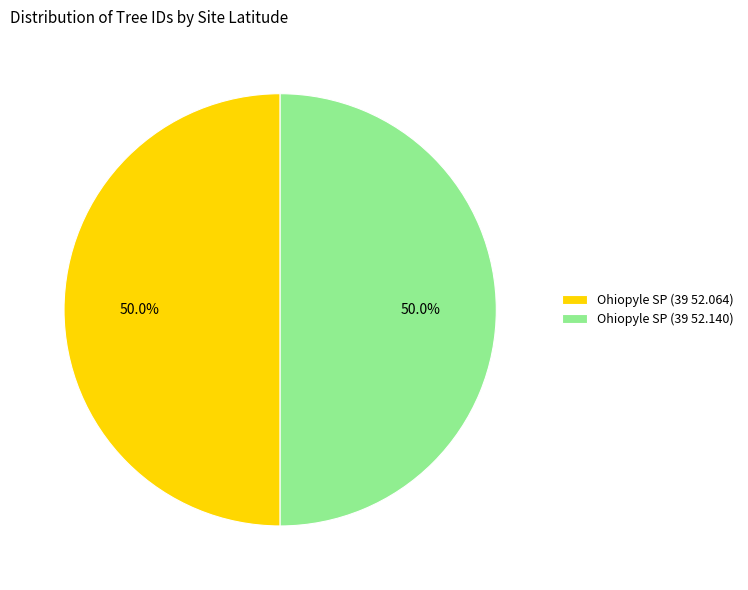

True or false: Ohiopyle SP (39 52.140) accounts for 57% of the total.

False